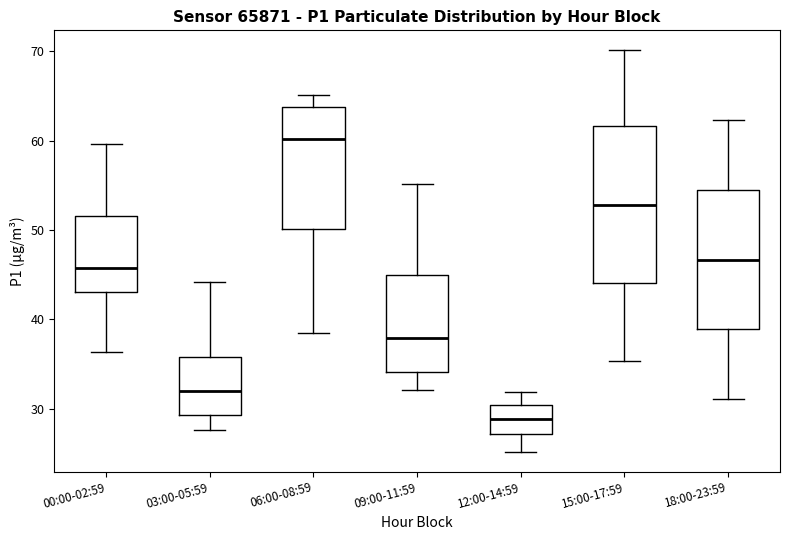

Reading left to right, read every box against the y-axis: the position of its median line, the range the box covers, and the ends of its whiskers. The values are not printed on the chart, so give them approximately, as read against the axis.

00:00-02:59: median 46, box 43 to 52, whiskers 36 to 60
03:00-05:59: median 32, box 29 to 36, whiskers 28 to 44
06:00-08:59: median 60, box 50 to 64, whiskers 39 to 65
09:00-11:59: median 38, box 34 to 45, whiskers 32 to 55
12:00-14:59: median 29, box 27 to 30, whiskers 25 to 32
15:00-17:59: median 53, box 44 to 62, whiskers 35 to 70
18:00-23:59: median 47, box 39 to 55, whiskers 31 to 62